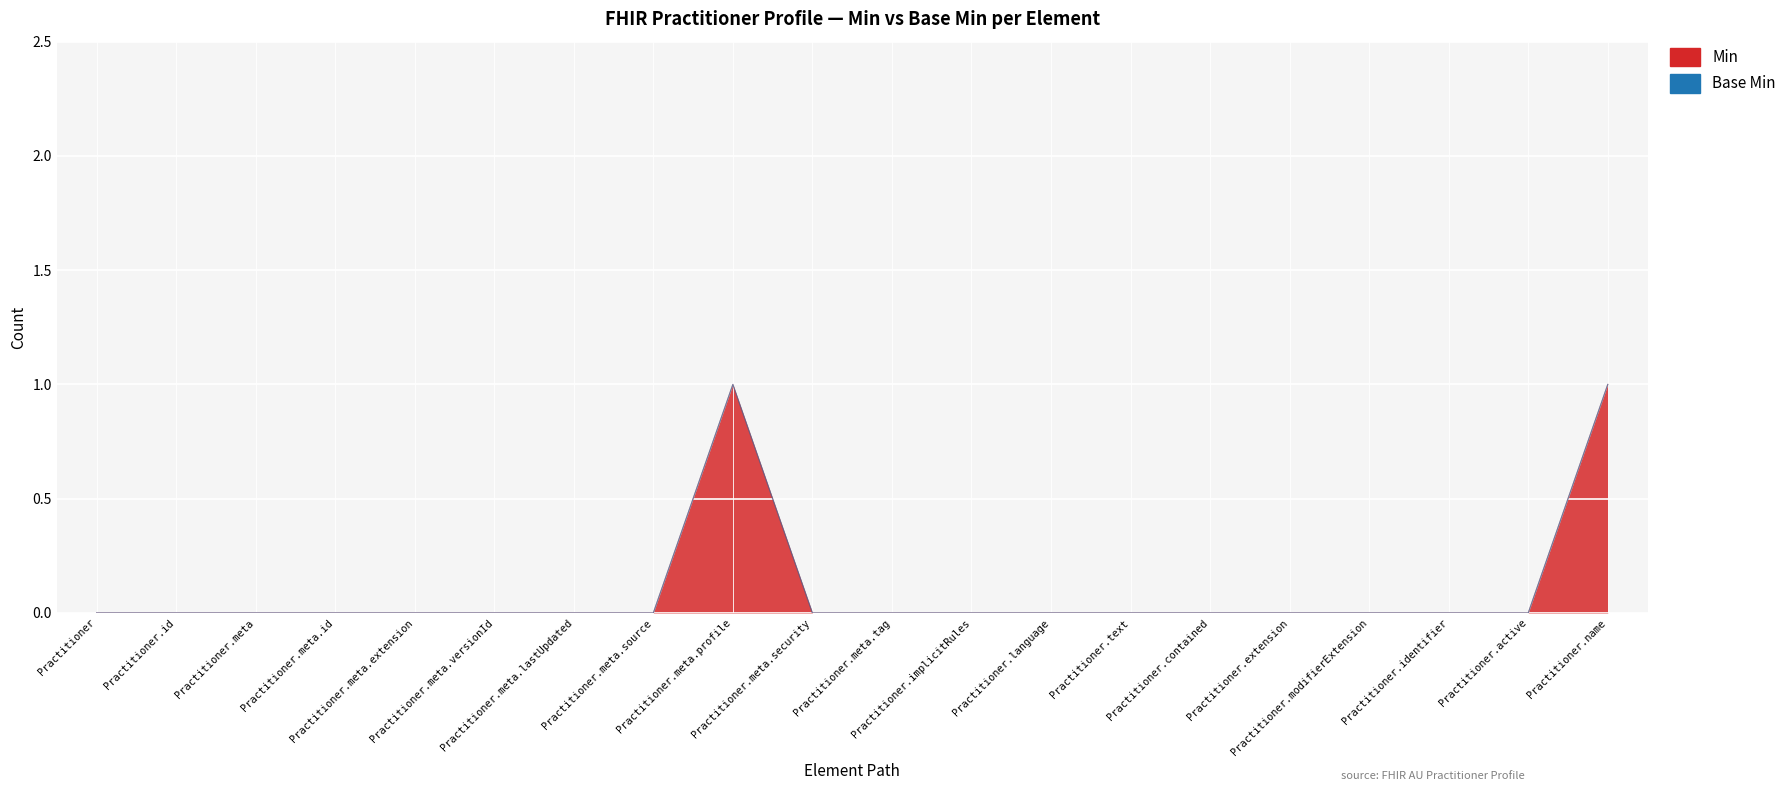

List the labels in order of value, smallest first.

Practitioner, Practitioner.id, Practitioner.meta, Practitioner.meta.id, Practitioner.meta.extension, Practitioner.meta.versionId, Practitioner.meta.lastUpdated, Practitioner.meta.source, Practitioner.meta.security, Practitioner.meta.tag, Practitioner.implicitRules, Practitioner.language, Practitioner.text, Practitioner.contained, Practitioner.extension, Practitioner.modifierExtension, Practitioner.identifier, Practitioner.active, Practitioner.meta.profile, Practitioner.name